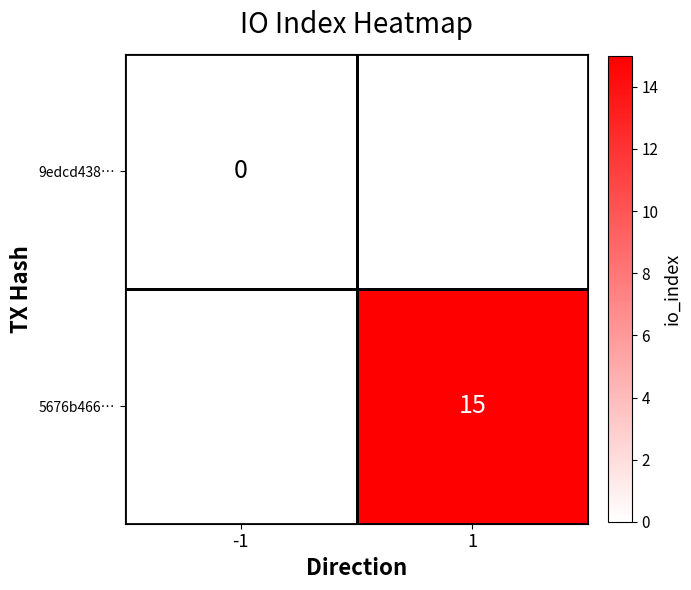

True or false: 5676b466… has a value of 8 at 1.

False